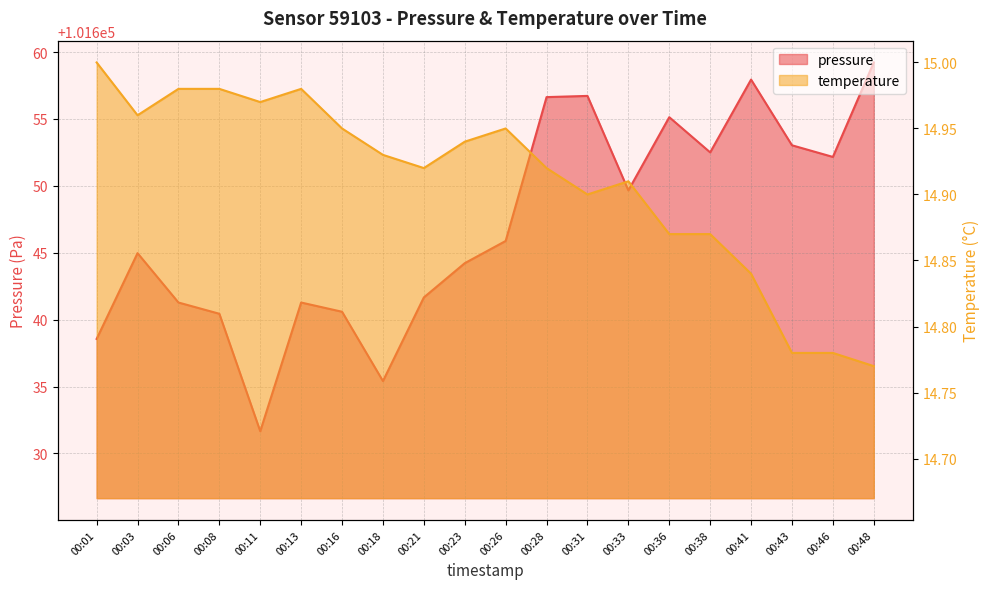

The temperature series shows 10.1 at 00:11. True or false?

False